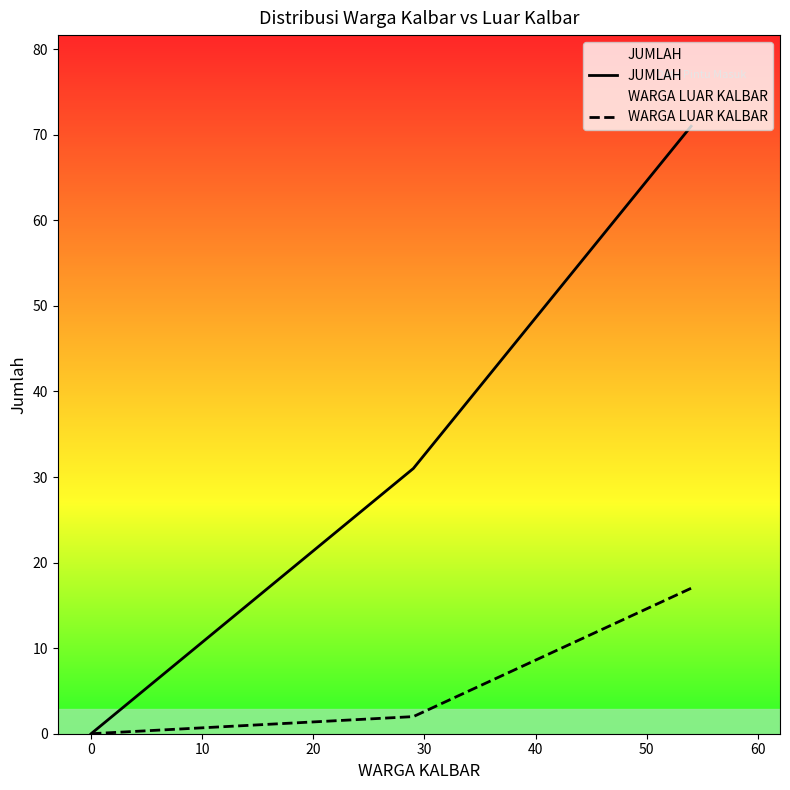

True or false: WARGA LUAR KALBAR and JUMLAH intersect in this chart.

False